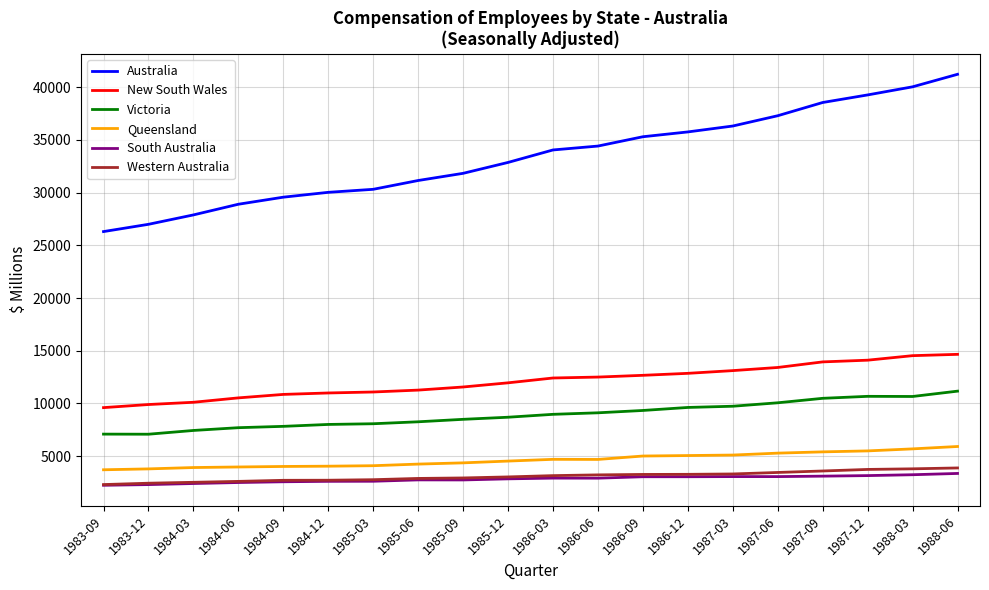

True or false: Queensland and Victoria cross at least once.

False